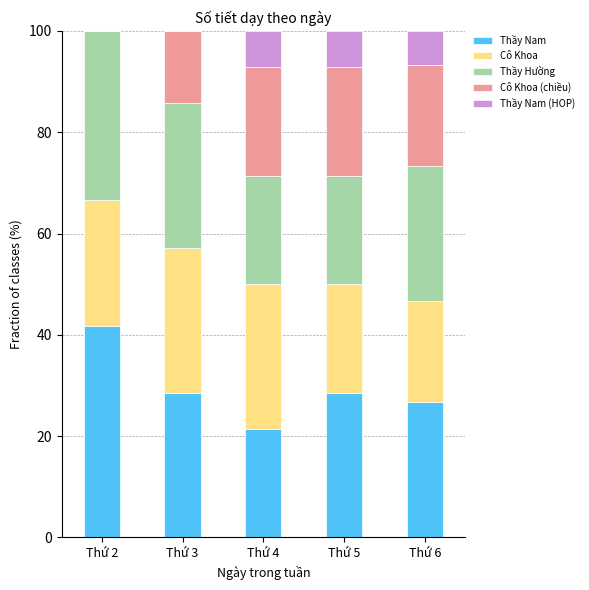

How many series are shown in this chart?

5